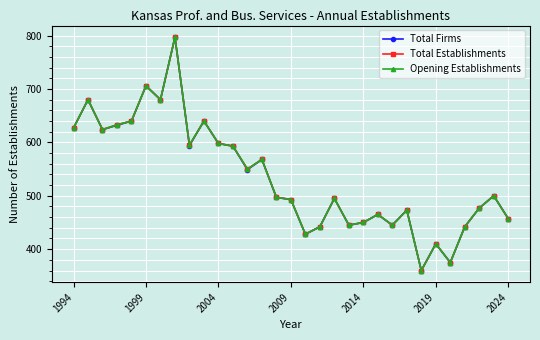

Which series has the largest total across all categories?

Total Establishments